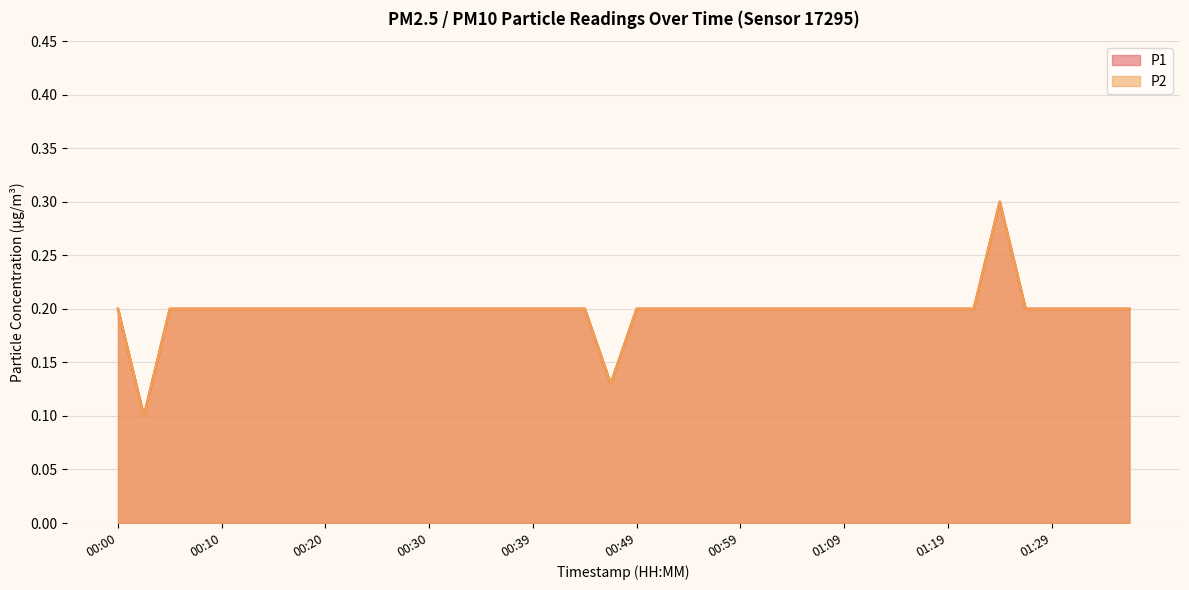

What is the total value across all series at 01:07?

0.4